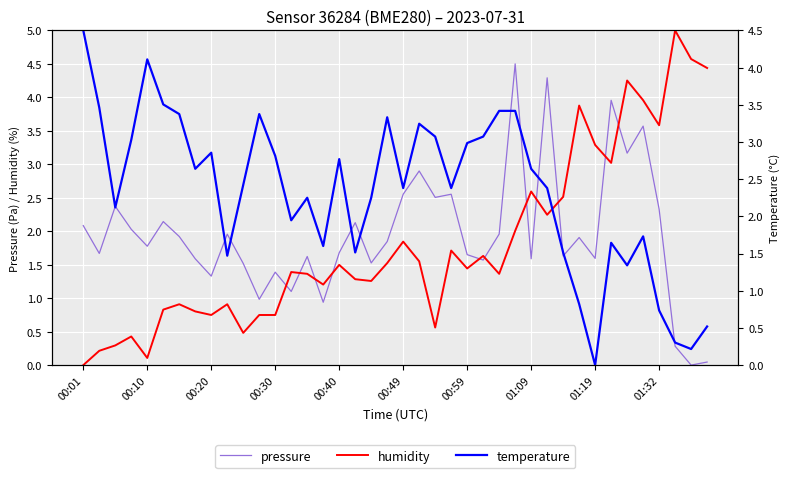

Which series has the largest range (max minus min)?

humidity